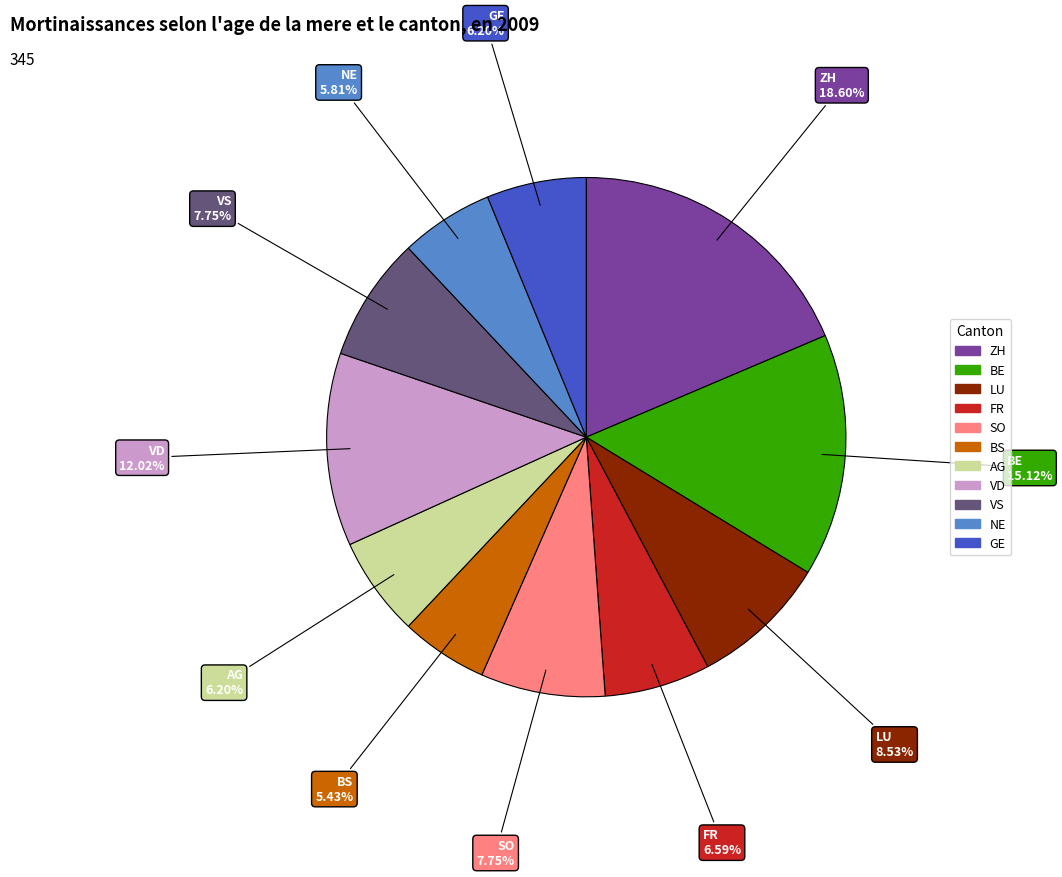

Which category has the biggest portion of the pie?

ZH